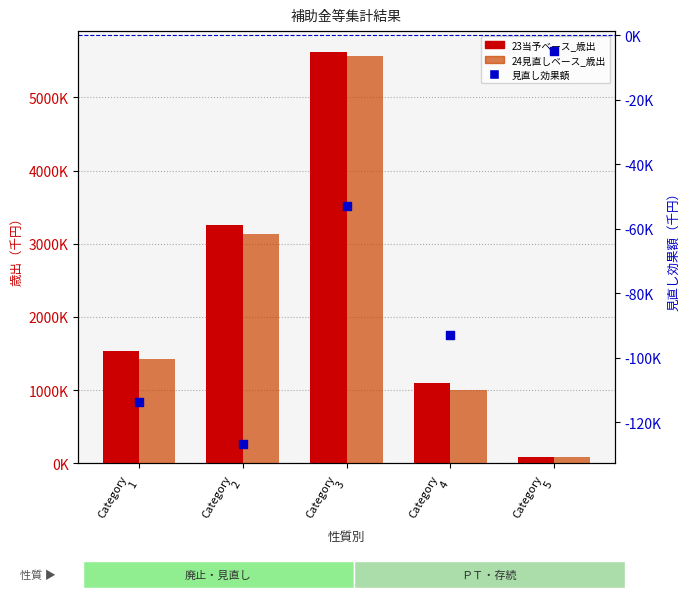

Which series has the largest total across all categories?

23当予ベース_歳出